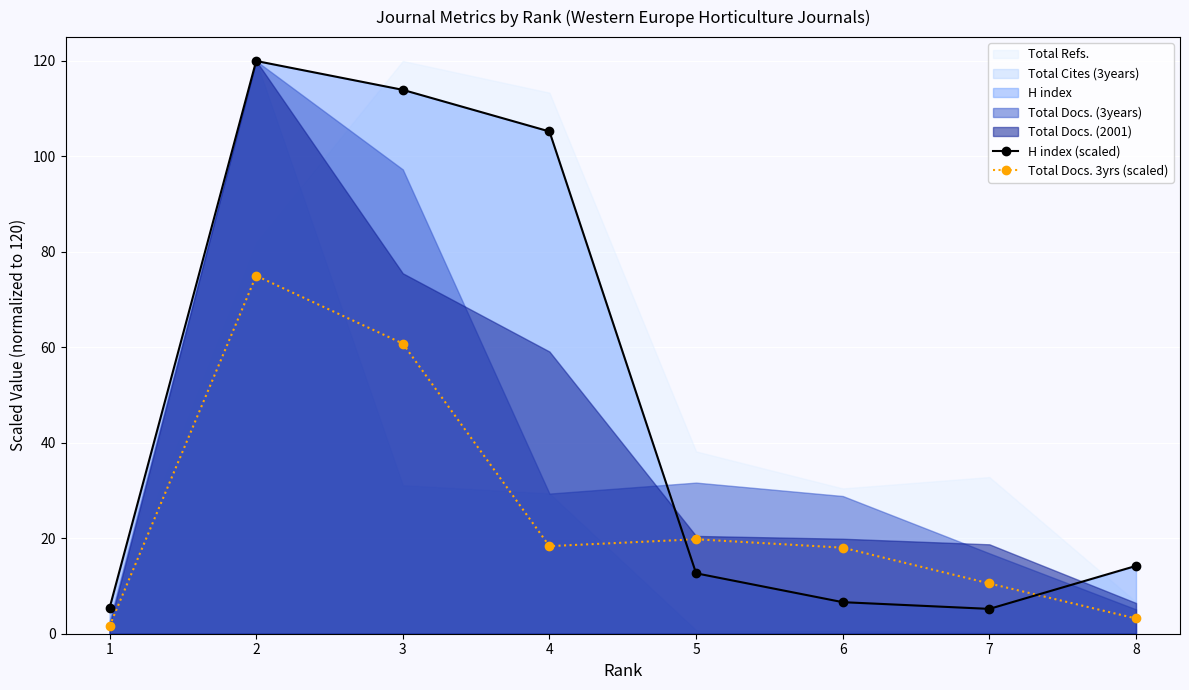

Which series has the largest total across all categories?

H index (scaled)